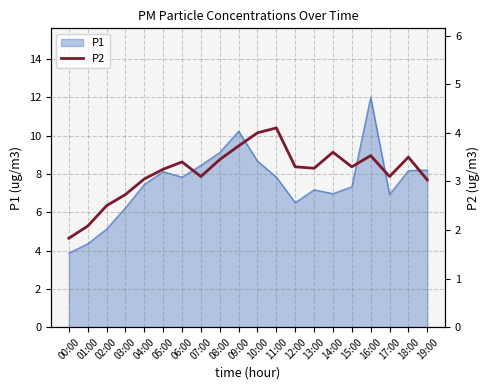

Does the chart display data point markers on the line(s)?

No